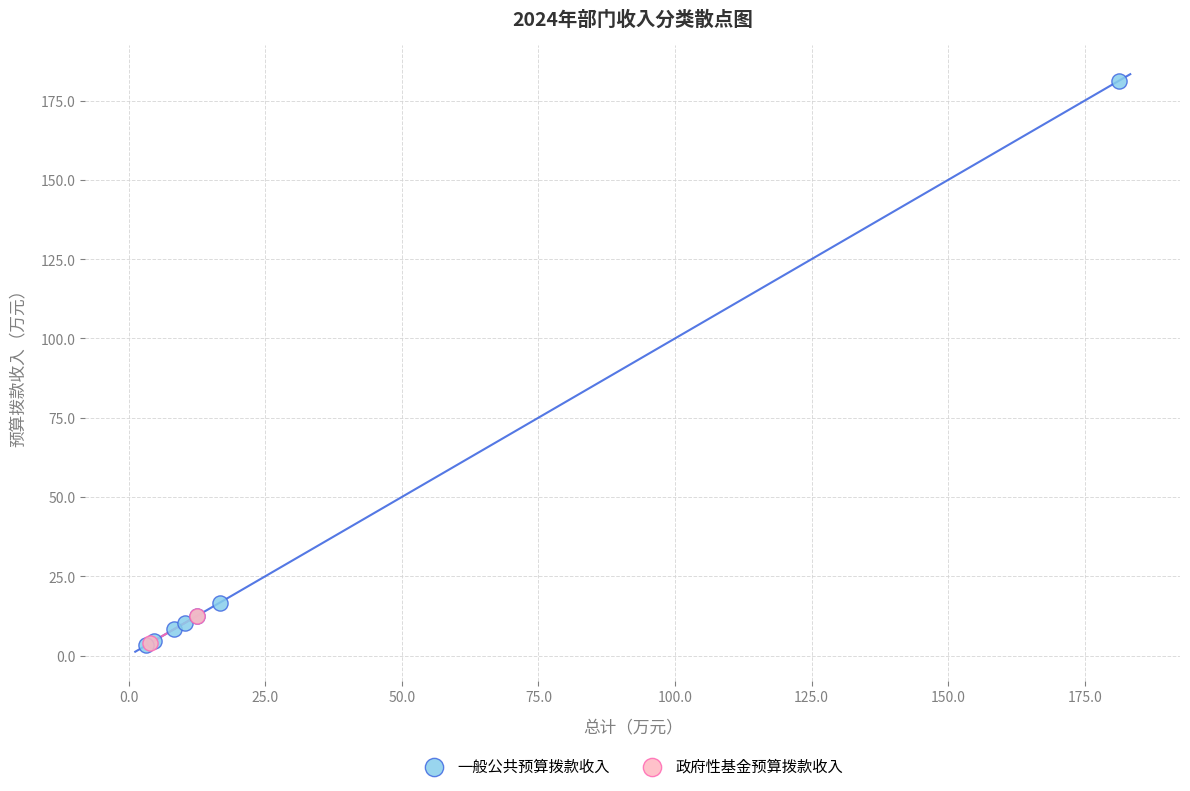

What are all the series names shown in the legend?

一般公共预算拨款收入, 政府性基金预算拨款收入